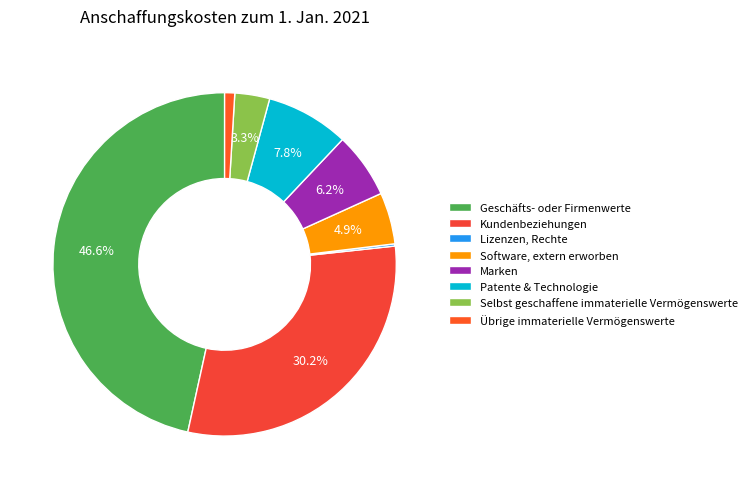

Combined, do Marken and Software, extern erworben account for over 50%?

No